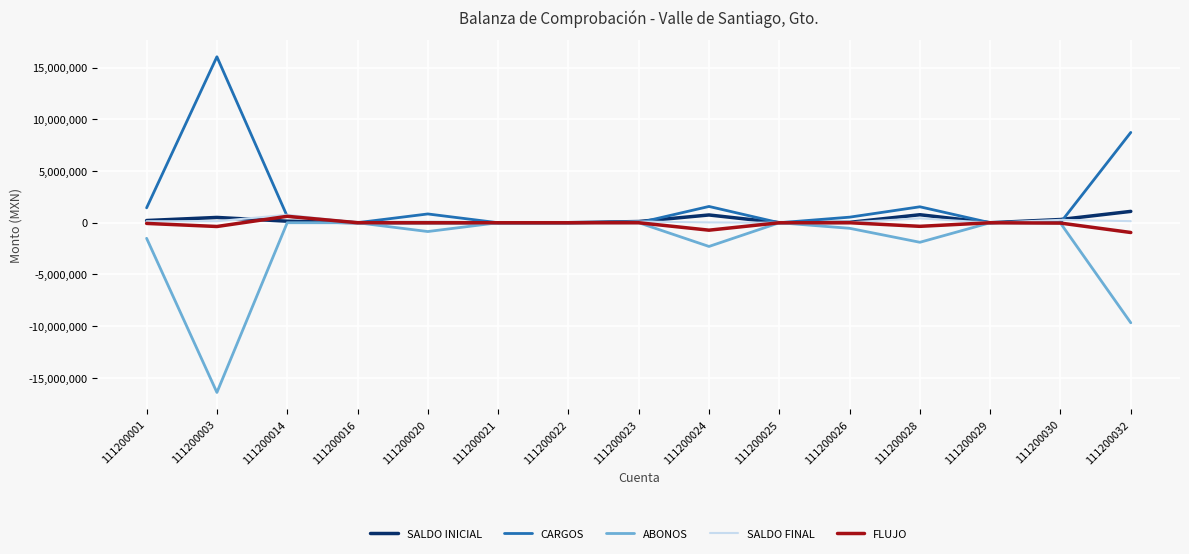

Is it true that SALDO INICIAL equals 116497.6 at 111200023?

True